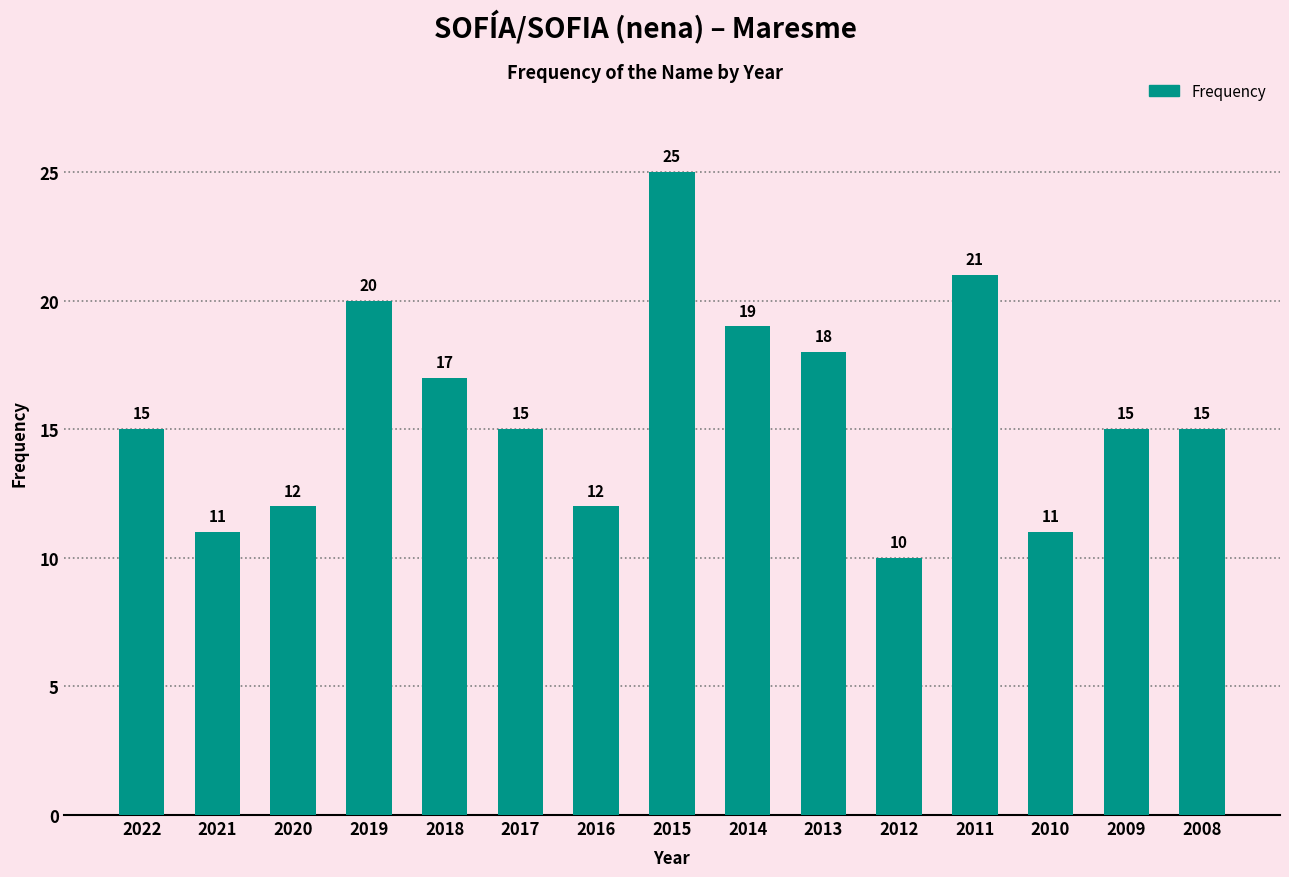

Reading left to right, extract all data points from this chart.

2022=15	2021=11	2020=12	2019=20	2018=17	2017=15	2016=12	2015=25	2014=19	2013=18	2012=10	2011=21	2010=11	2009=15	2008=15